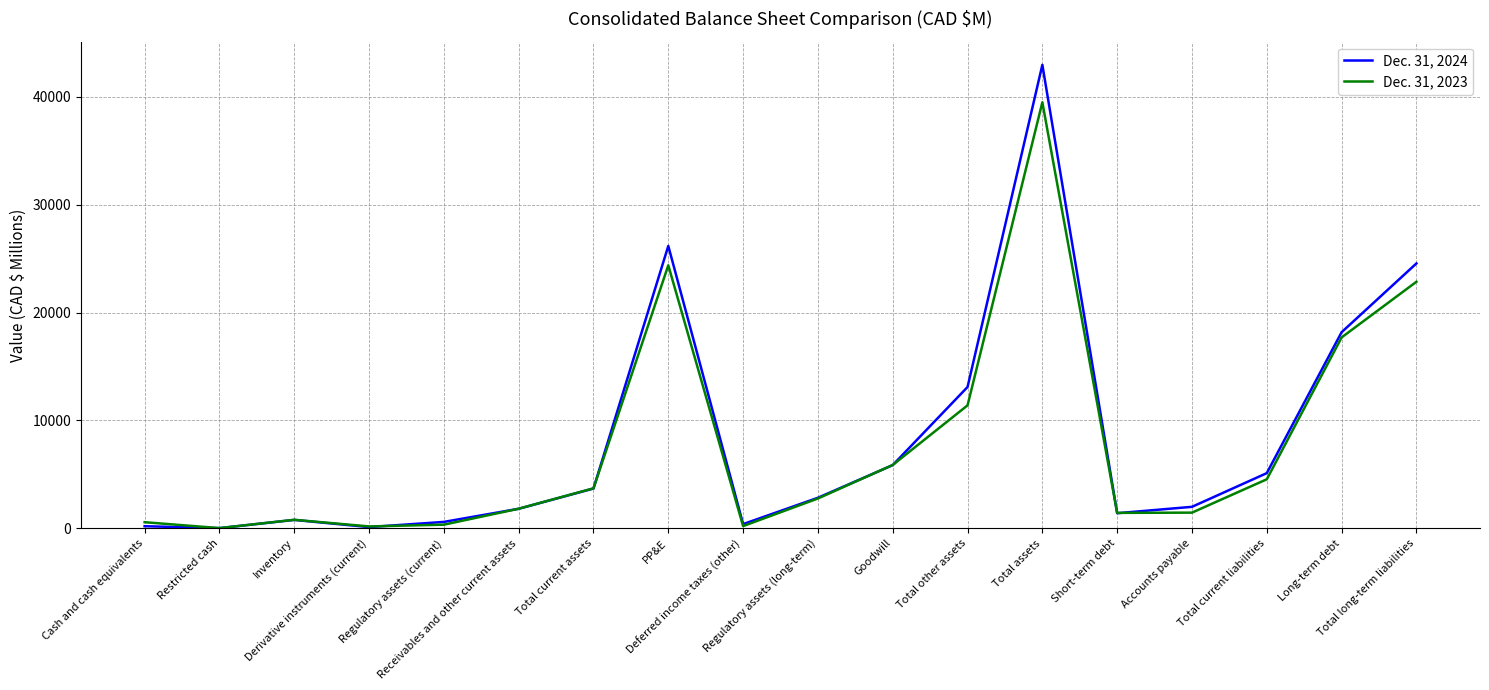

Rank the series by their maximum value, from highest to lowest.

Dec. 31, 2024, Dec. 31, 2023